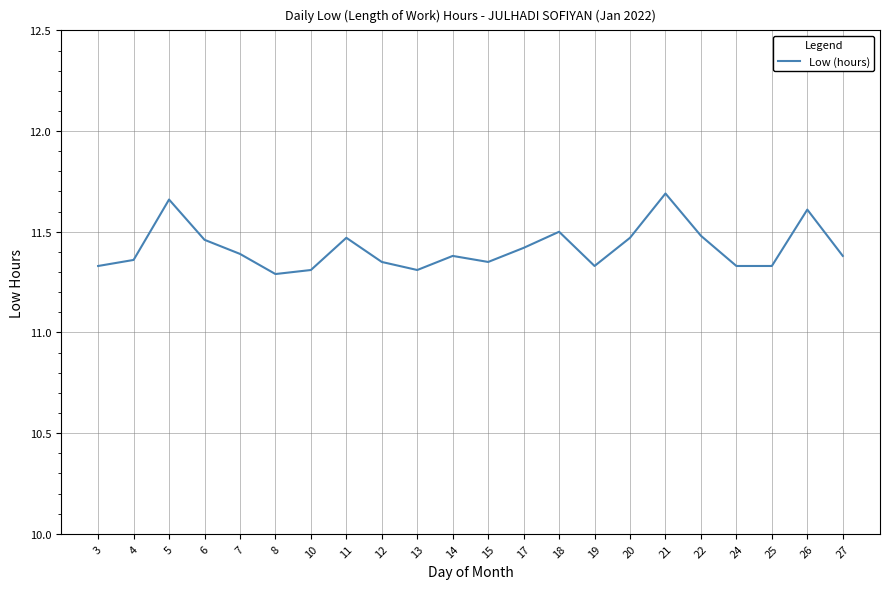

Between 4 and 5, which is larger?

5